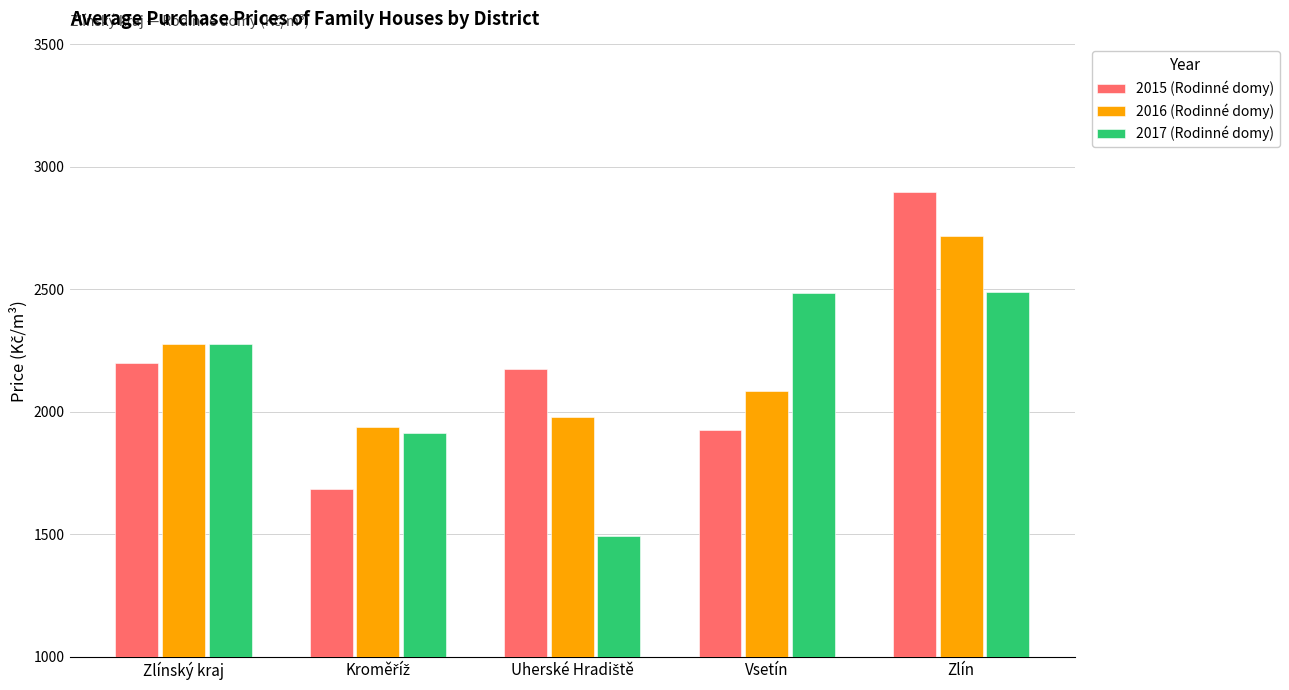

What is the sum of the 2017 (Rodinné domy) values at Zlín and Zlínský kraj?

4766